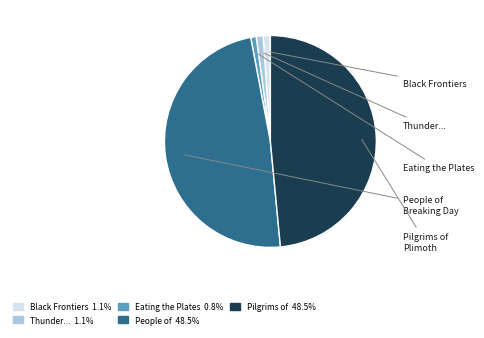

How many slices are in this pie chart?

5